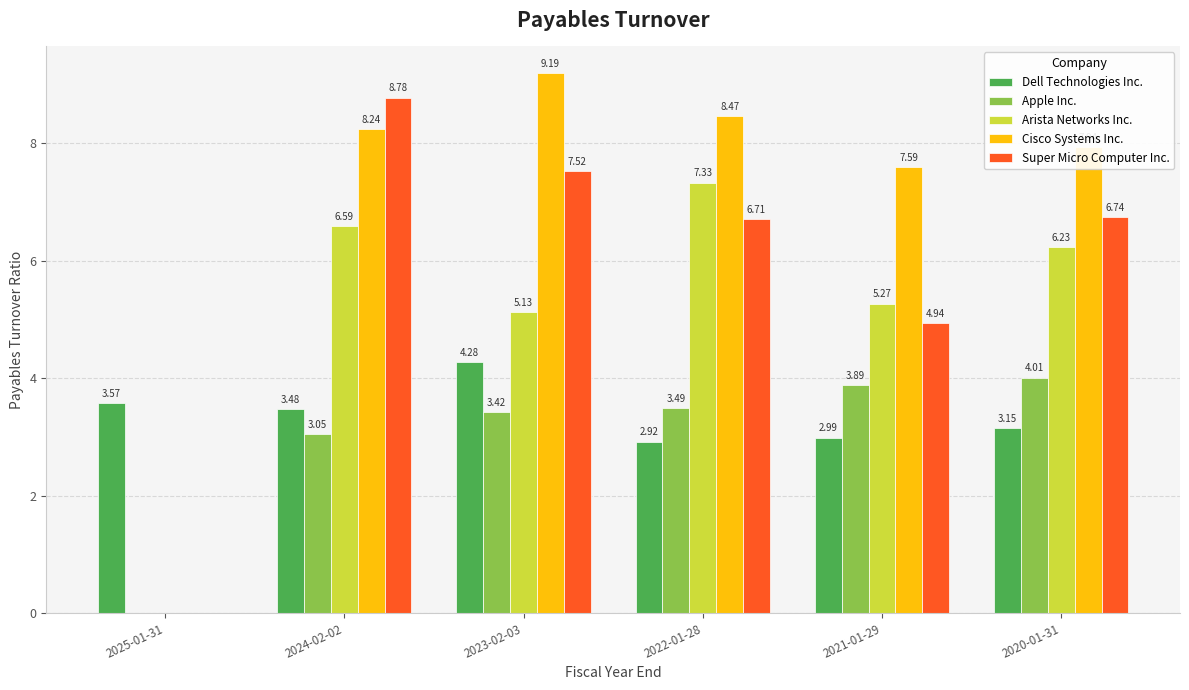

How many groups of bars are there?

6